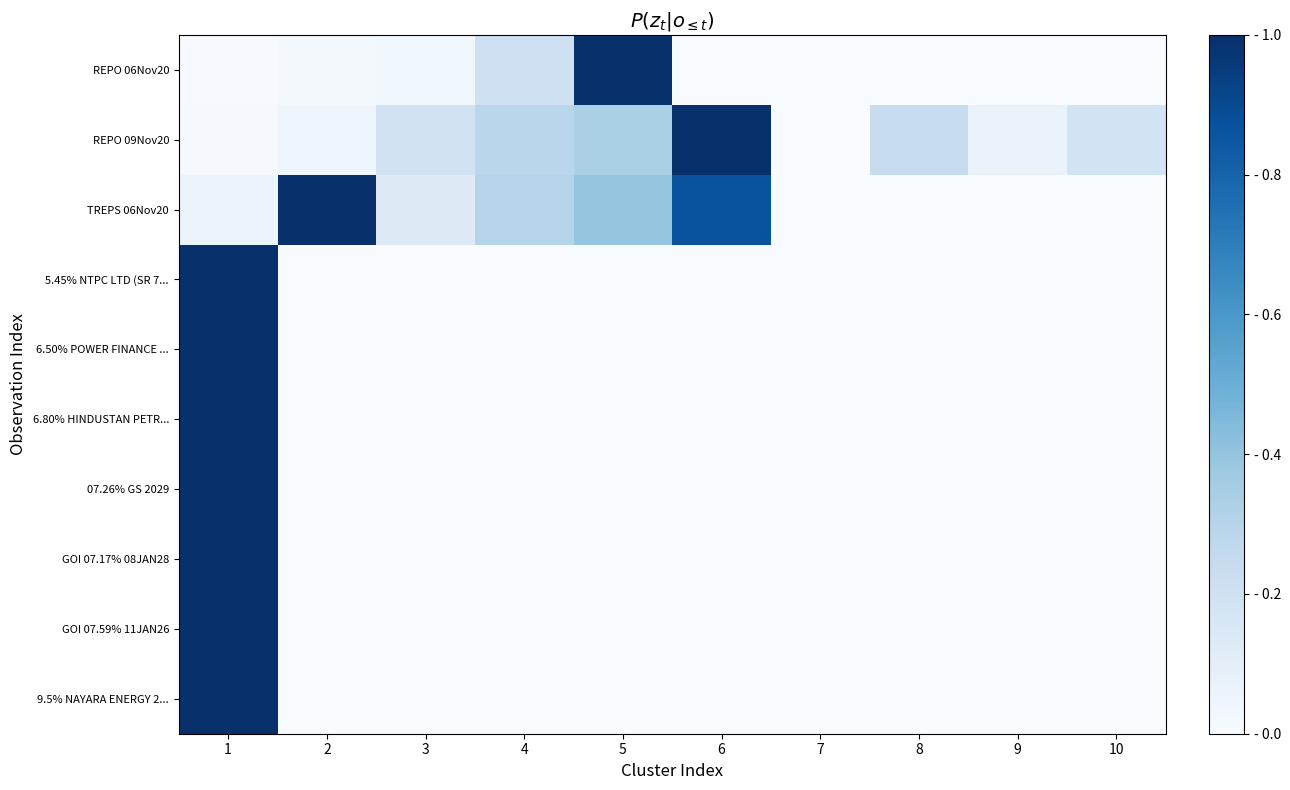

Rank the series at 10 from lowest to highest value.

REPO 06Nov20, TREPS 06Nov20, 5.45% NTPC LTD (SR 7..., 6.50% POWER FINANCE ..., 6.80% HINDUSTAN PETR..., 07.26% GS 2029, GOI 07.17% 08JAN28, GOI 07.59% 11JAN26, 9.5% NAYARA ENERGY 2..., REPO 09Nov20